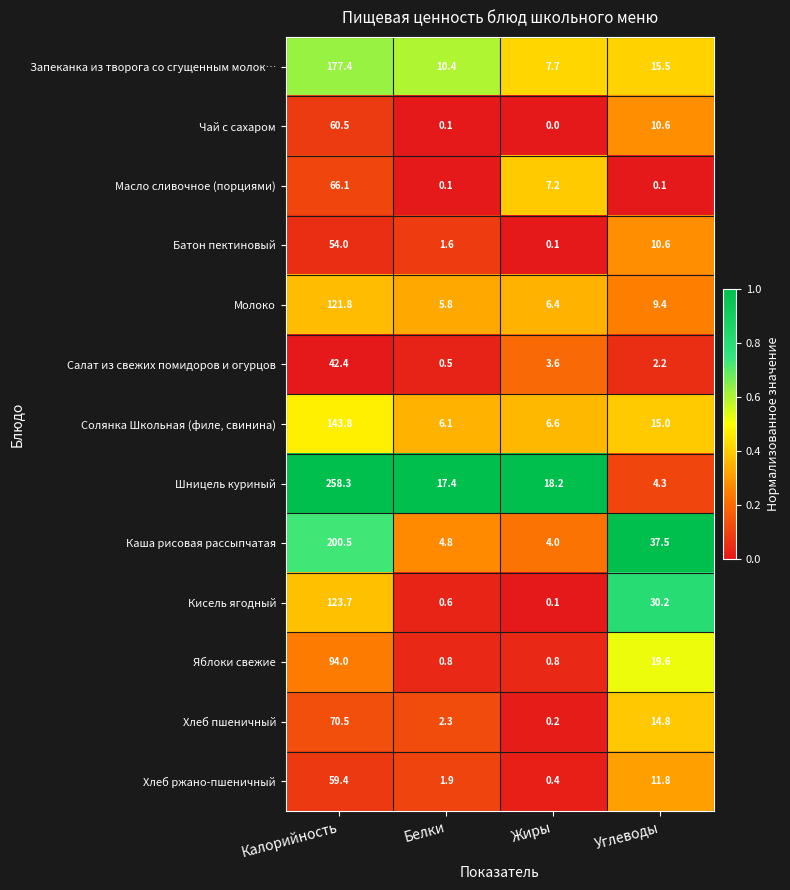

What is the difference between the maximum and minimum values in the Салат из свежих помидоров и огурцов series?

41.9